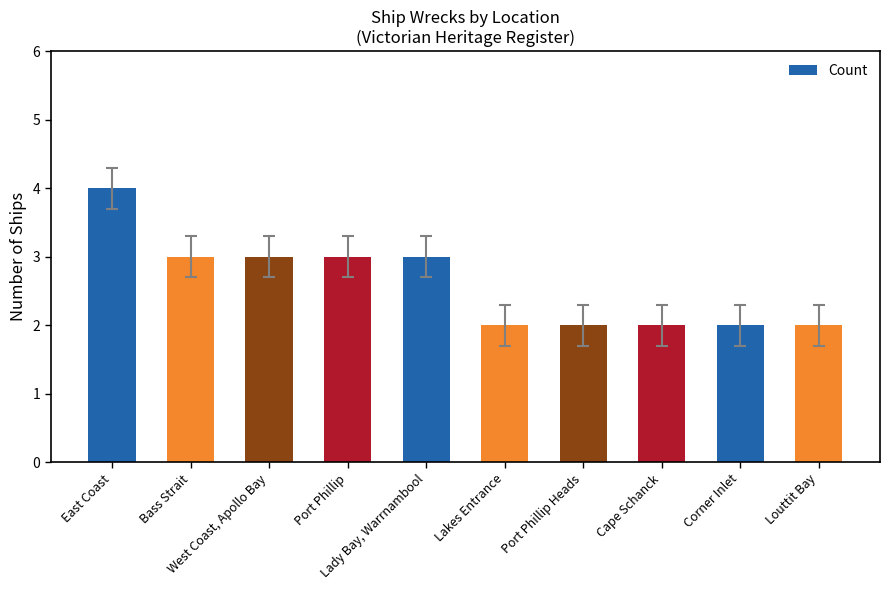

How many values are between 2 and 3?

9